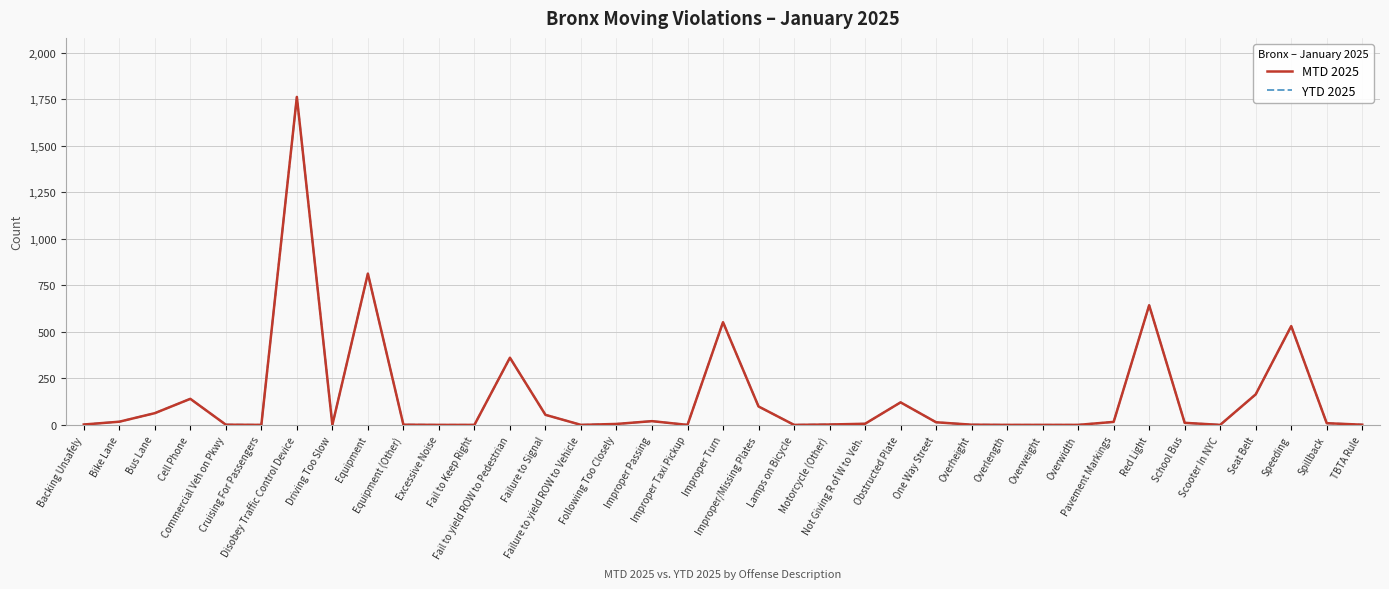

Does the chart display data point markers on the line(s)?

No